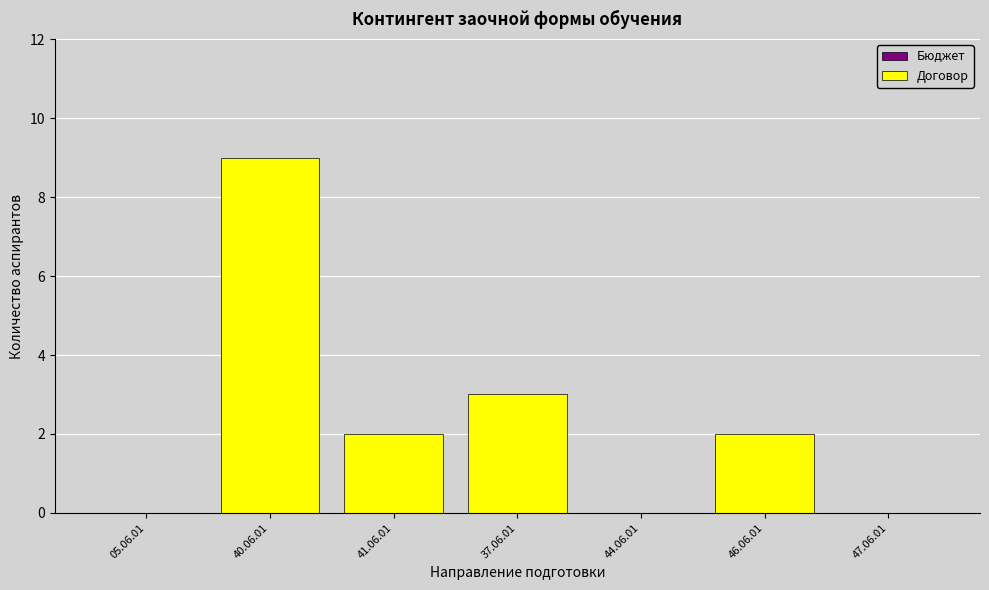

Reading left to right, what are all the values shown in this chart?

05.06.01=0	40.06.01=9	41.06.01=2	37.06.01=3	44.06.01=0	46.06.01=2	47.06.01=0